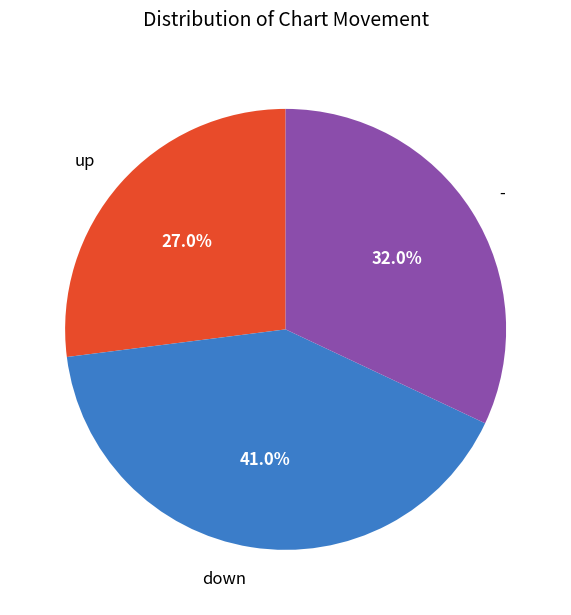

What is the smallest slice in the pie chart?

up